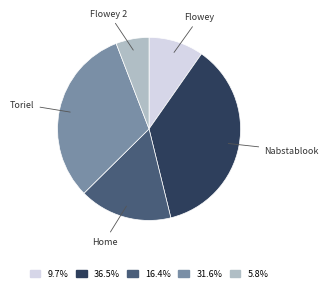

What is the ratio of the value at 16.4% to the value at 5.8%?

2.8